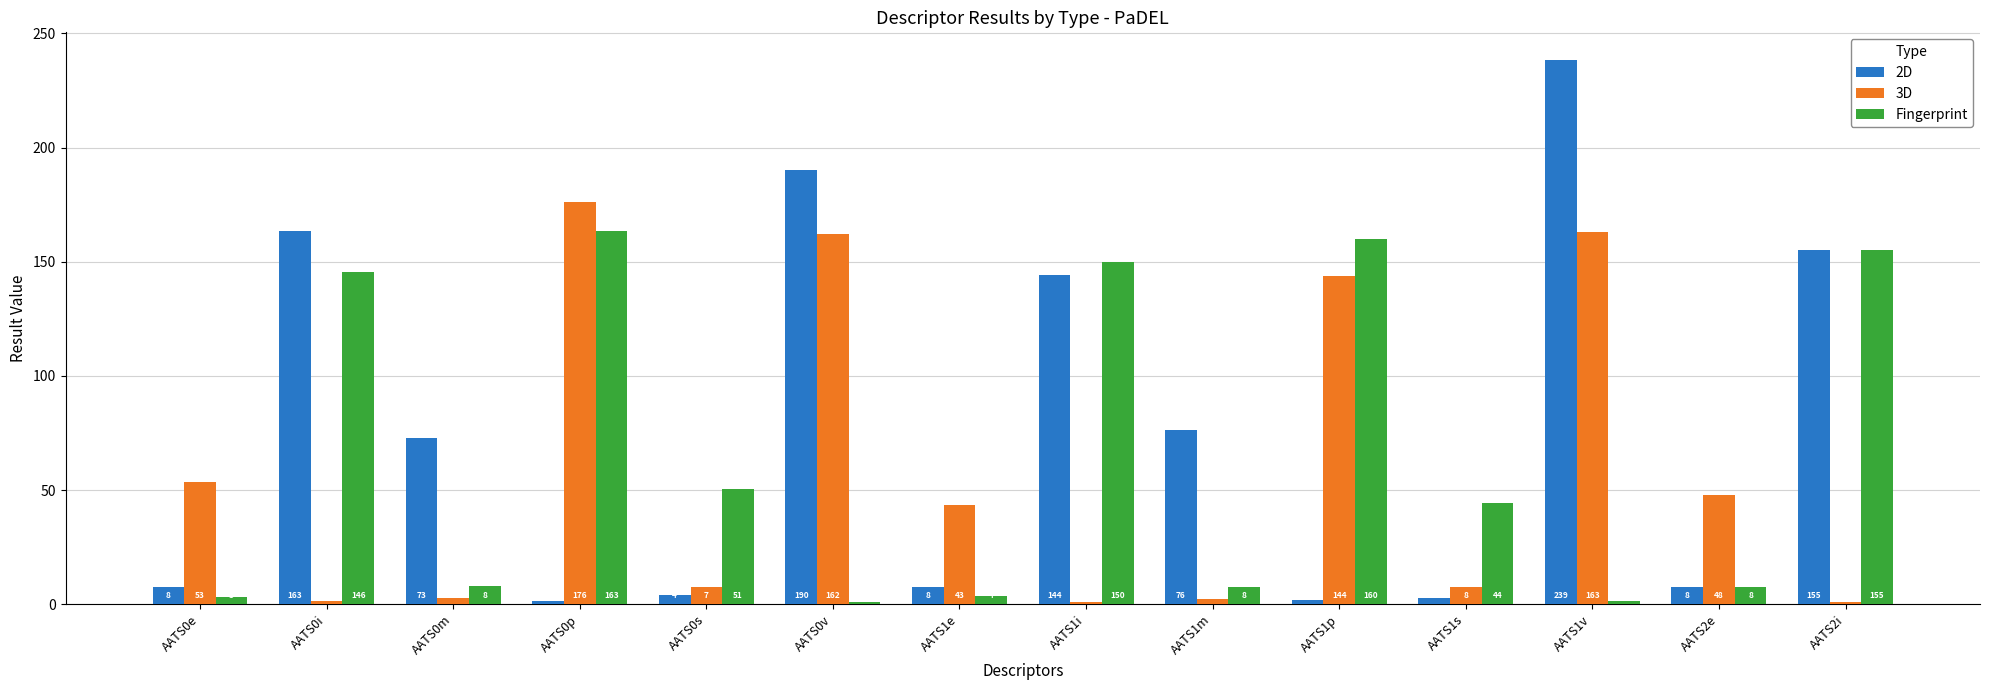

List the series in order of their peak value, lowest first.

Fingerprint, 3D, 2D